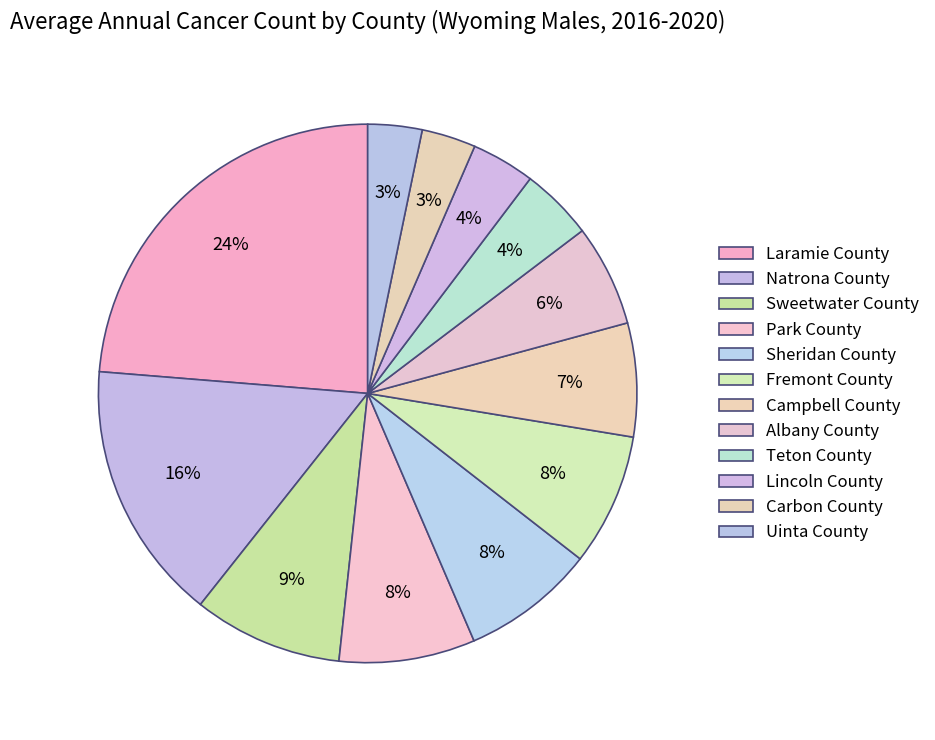

To the nearest percent, what percentage of the pie is Natrona County?

16%